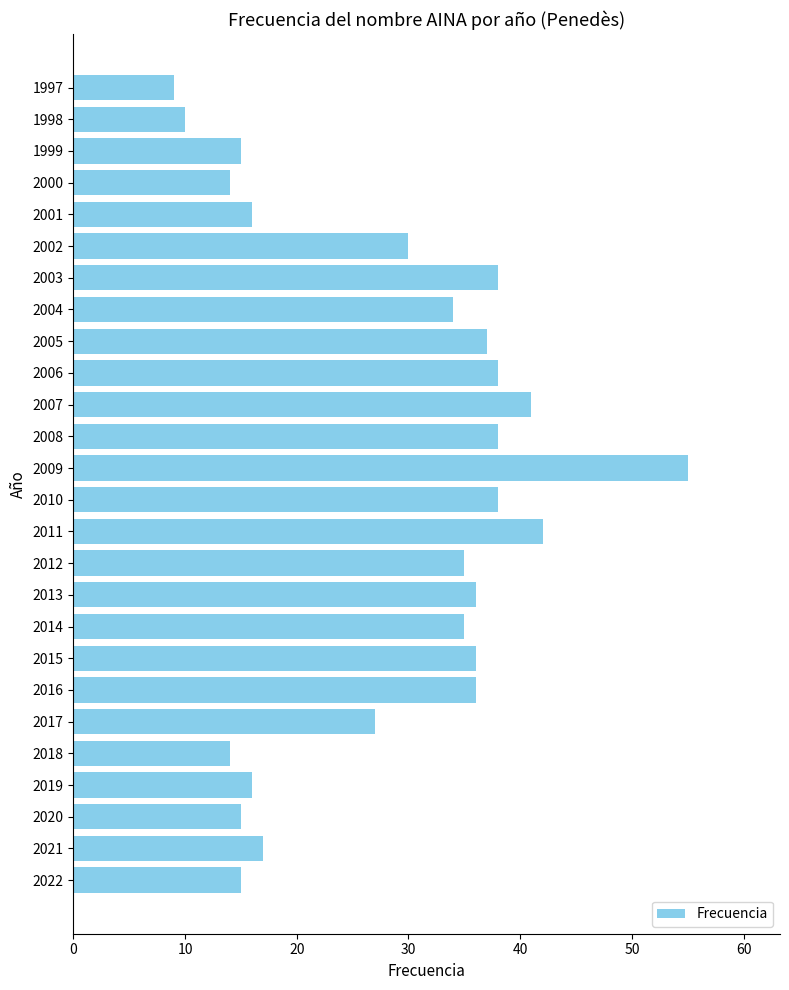

What is the approximate value at 2007?

41